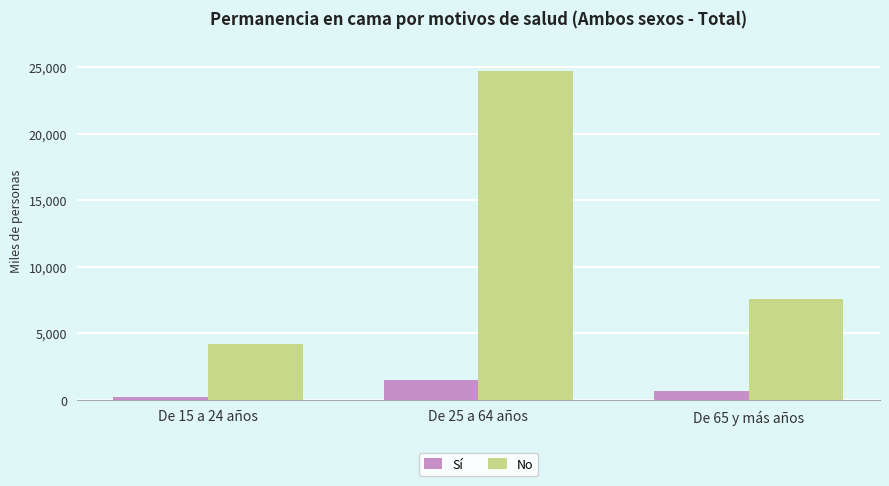

Reading left to right, extract all data points from this chart.

Sí: De 15 a 24 años=249.7	De 25 a 64 años=1533.9	De 65 y más años=664.2
No: De 15 a 24 años=4214.9	De 25 a 64 años=24726.3	De 65 y más años=7554.5